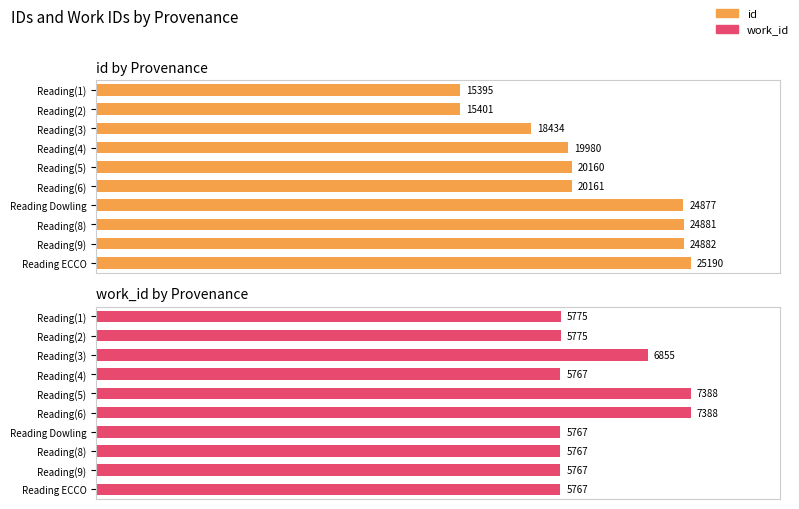

Reading right to left, transcribe all the data shown in this chart.

id: 100.0	98.8	98.8	98.8	80.0	80.0	79.3	73.2	61.1	61.1
work_id: 78.1	78.1	78.1	78.1	100.0	100.0	78.1	92.8	78.2	78.2